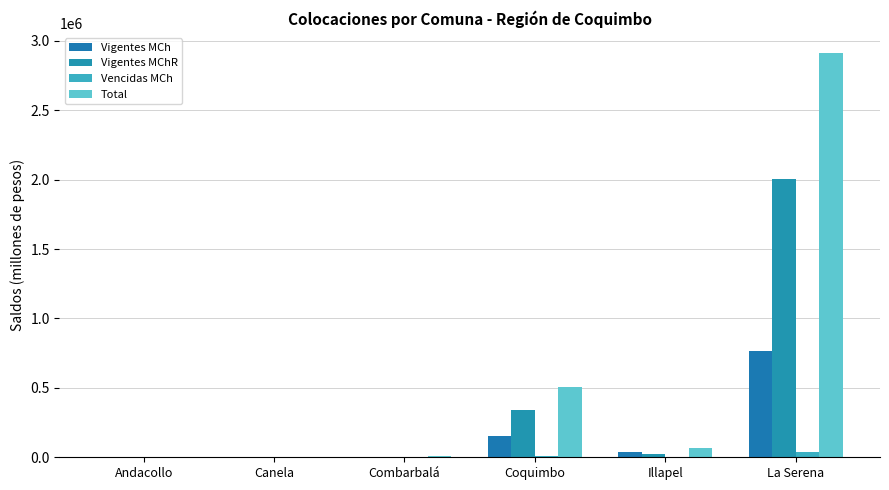

Are the bars horizontal?

No